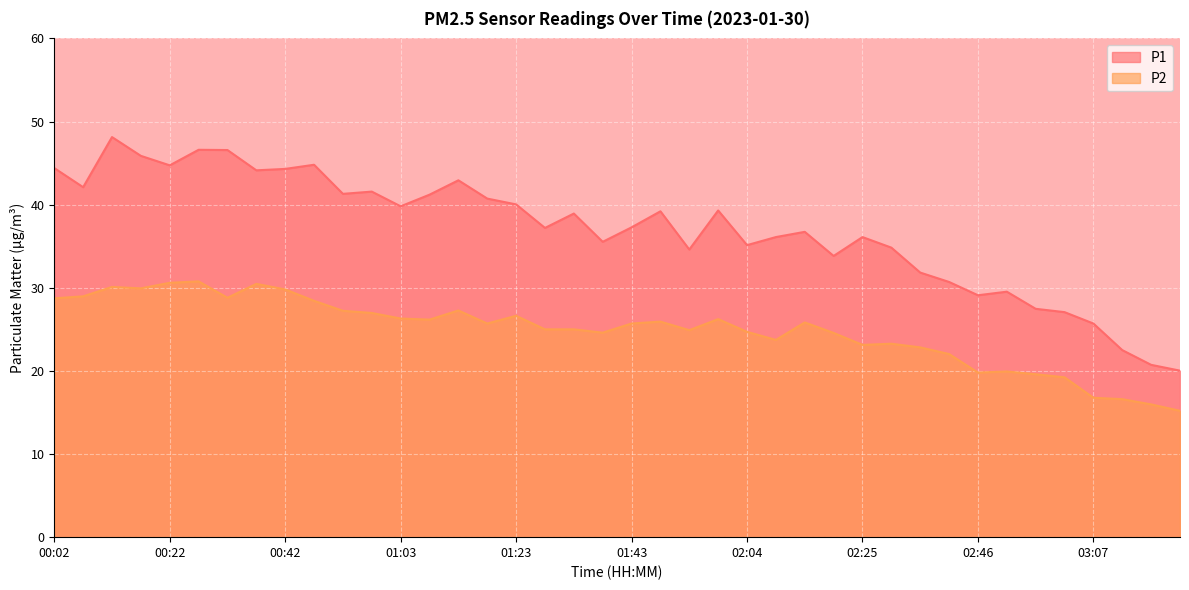

True or false: P1 and P2 intersect in this chart.

False